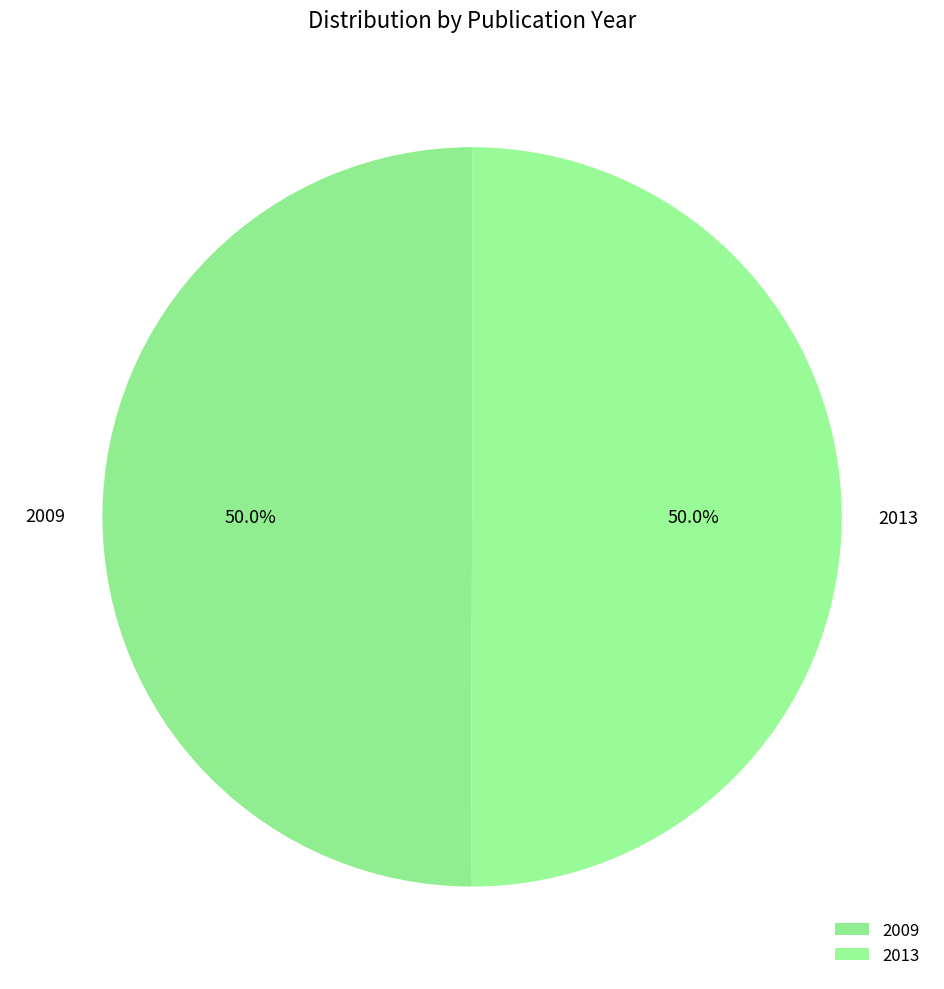

What is the ratio of the value at 2013 to the value at 2009?

1.0